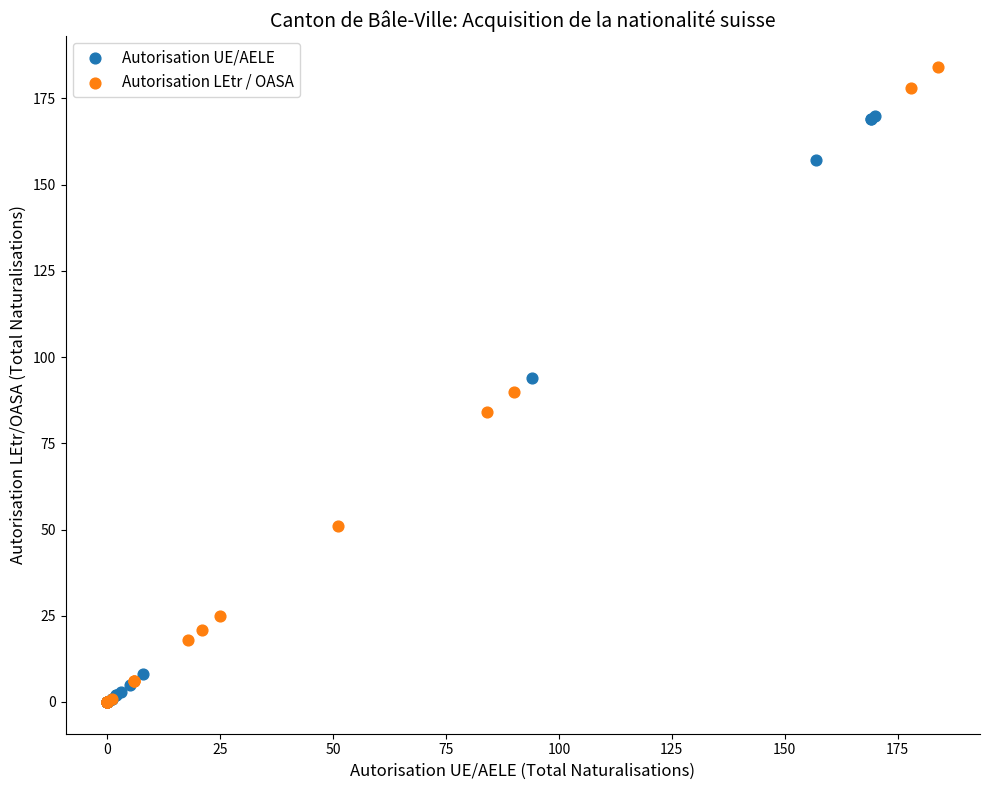

Which series has the widest spread of Y values?

Autorisation LEtr / OASA